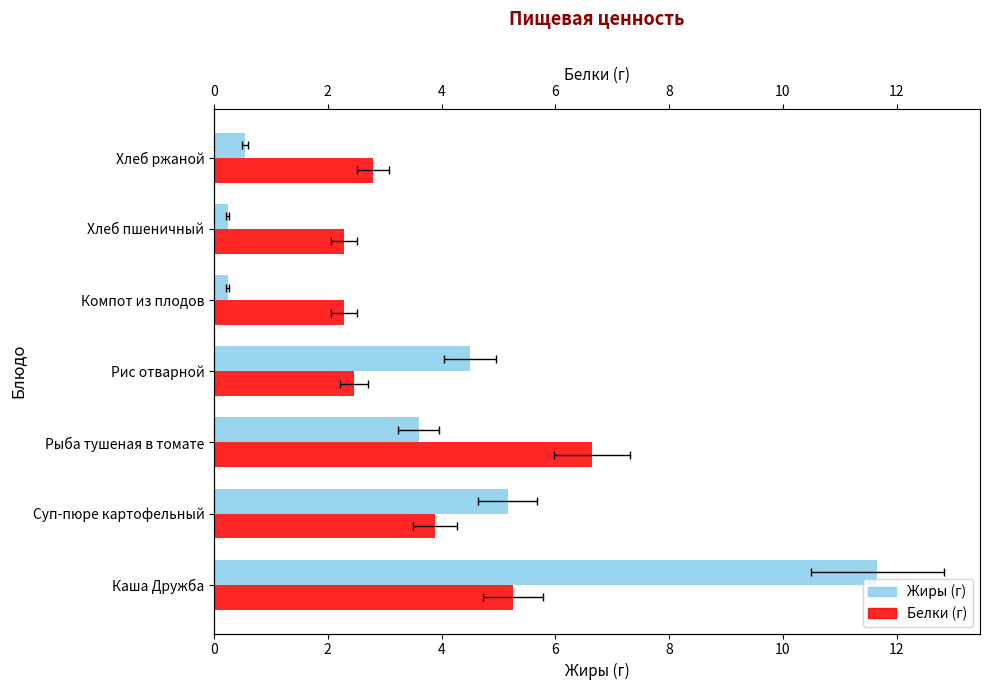

What are all the series names shown in the legend?

Жиры (г), Белки (г)